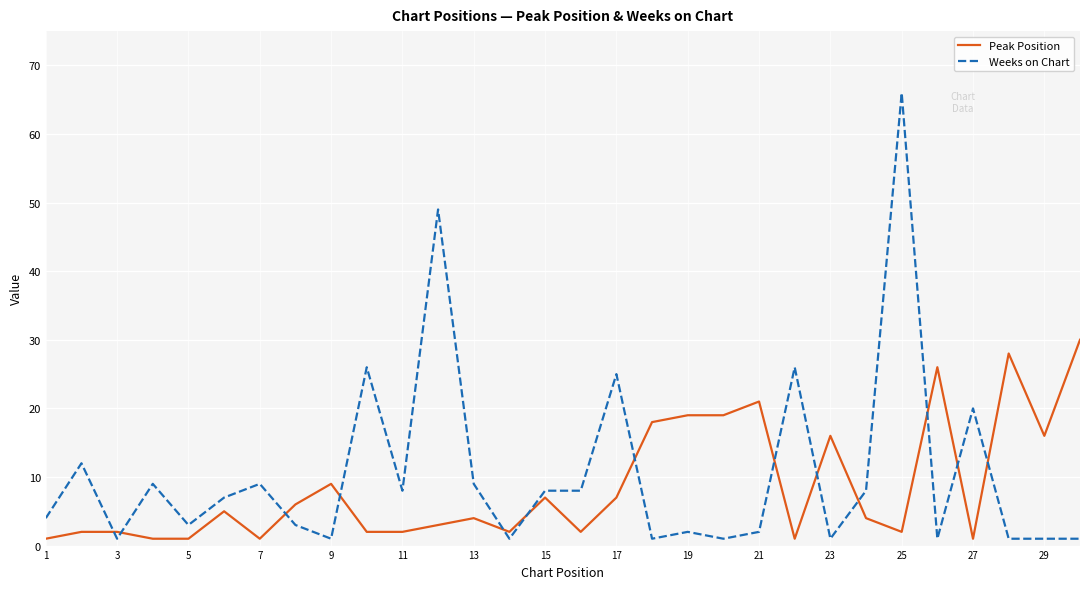

What is the maximum value for Weeks on Chart?

66